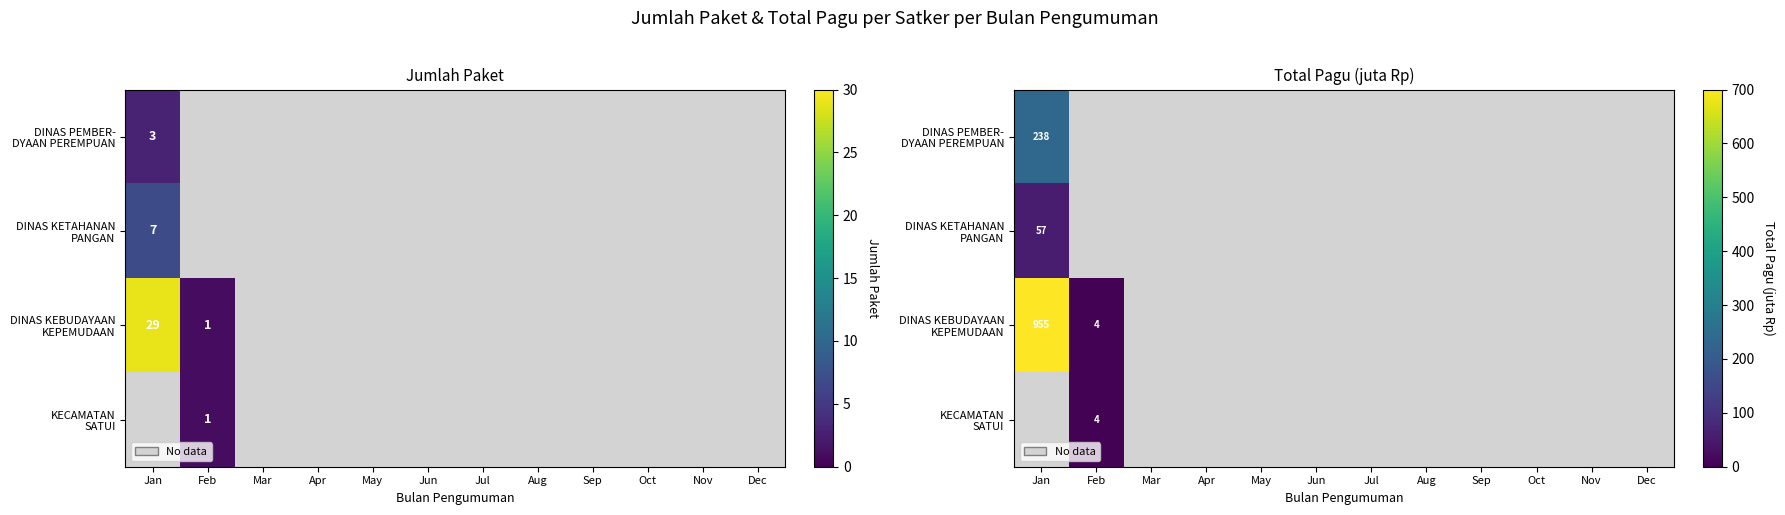

The value of KECAMATAN SATUI at May is -2.3. True or false?

False